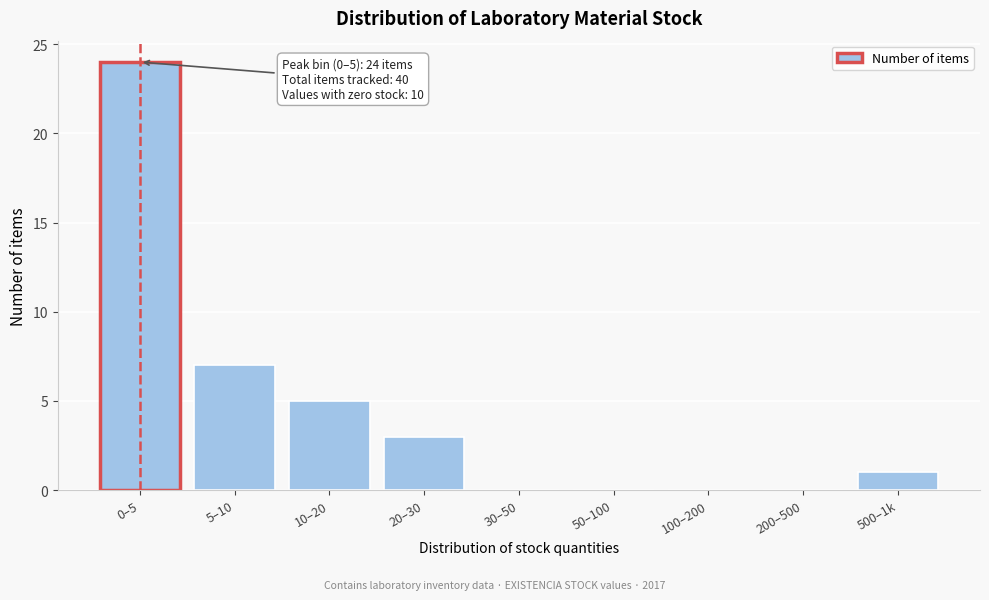

Reading left to right, extract all data points from this chart.

0–5=24	5–10=7	10–20=5	20–30=3	30–50=0	50–100=0	100–200=0	200–500=0	500–1k=1